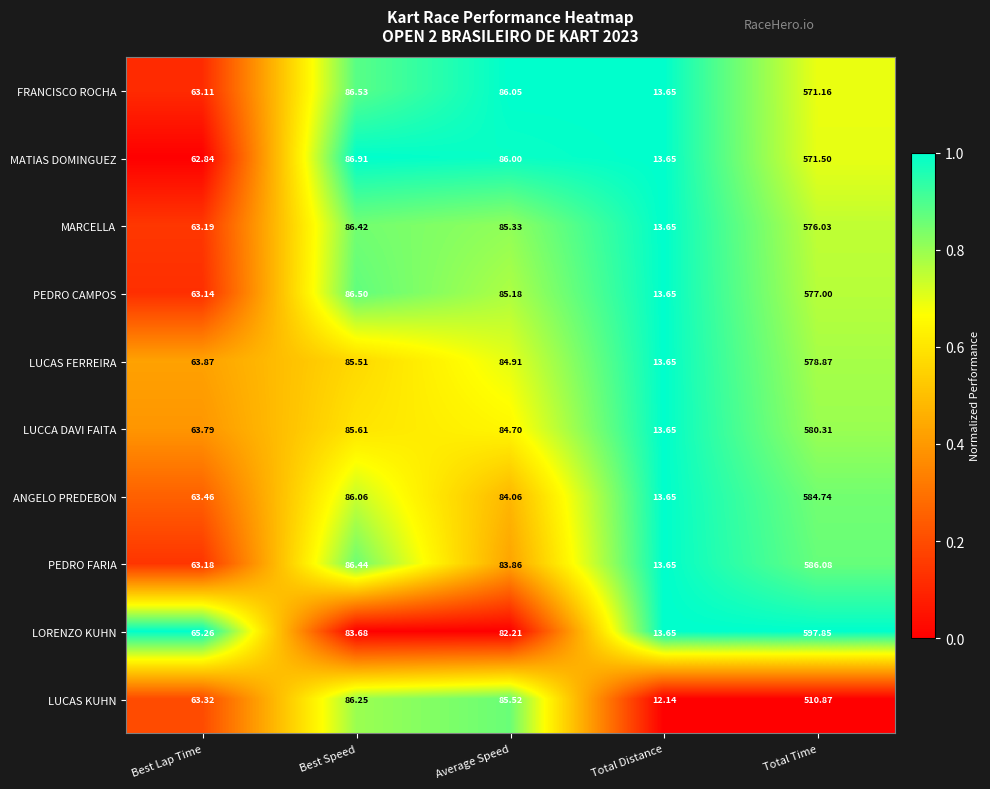

How many data points does each series have?

5